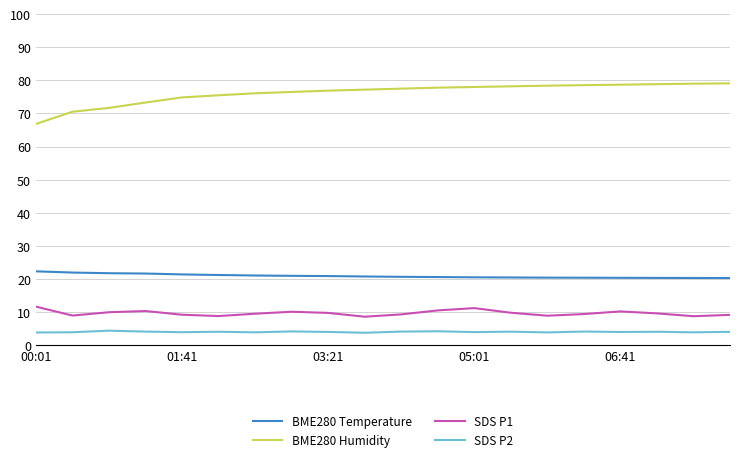

Which series has the largest total across all categories?

BME280 Humidity